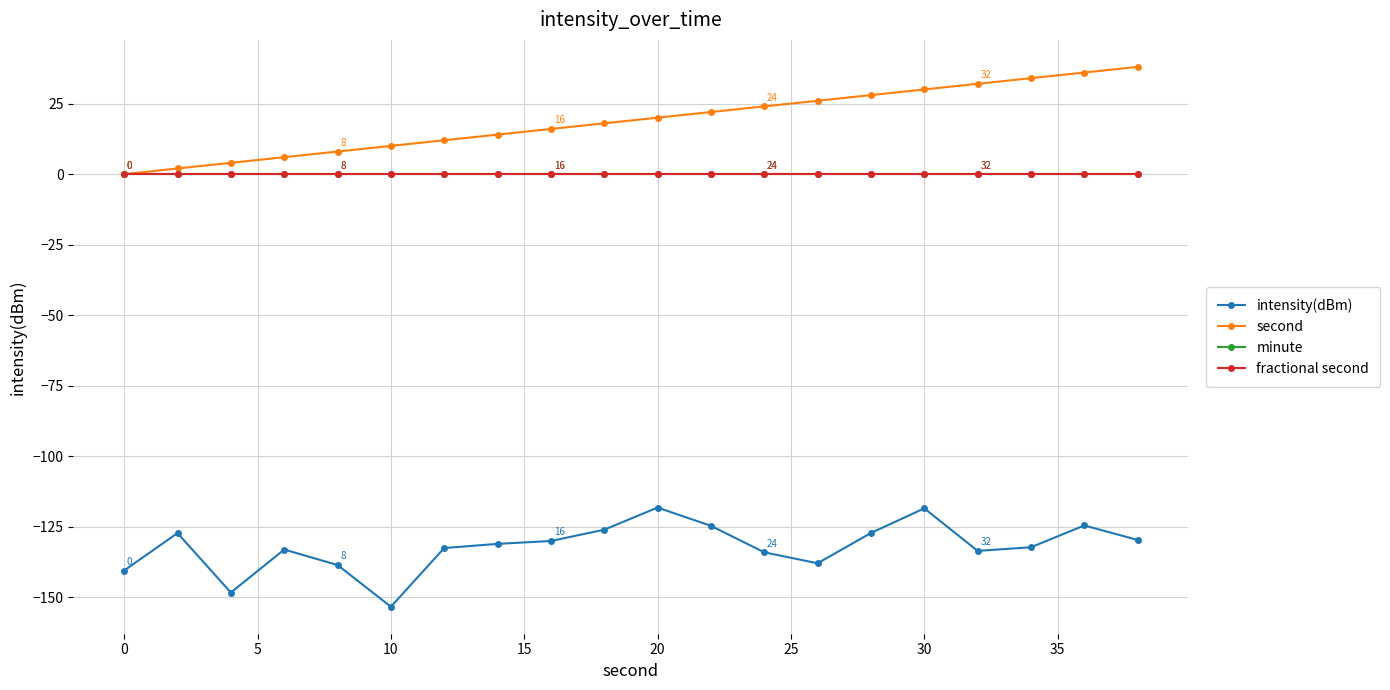

Is this an area chart (filled region under the line)?

No